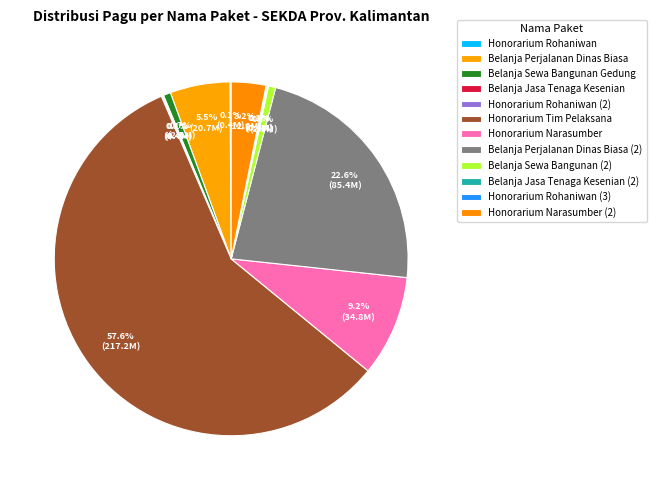

True or false: Honorarium Rohaniwan accounts for 0% of the total.

True